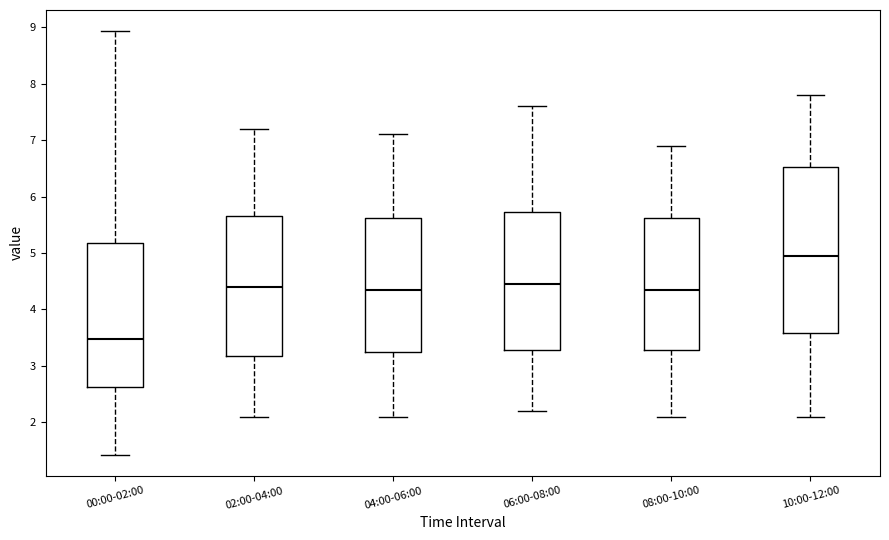

Comparing the boxes themselves (not the whiskers), which one is the tallest?

10:00-12:00